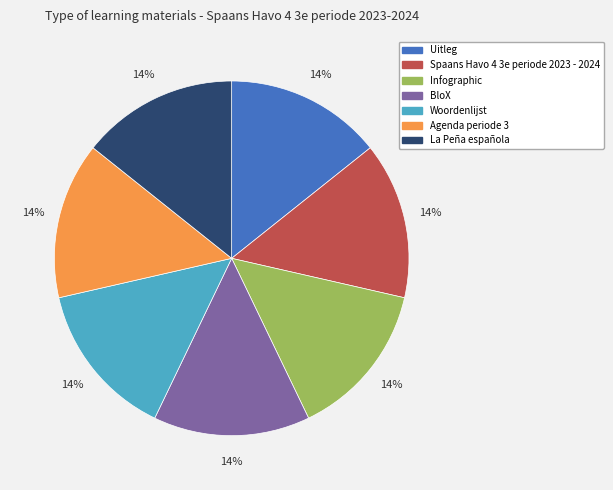

How many segments does this pie chart have?

7